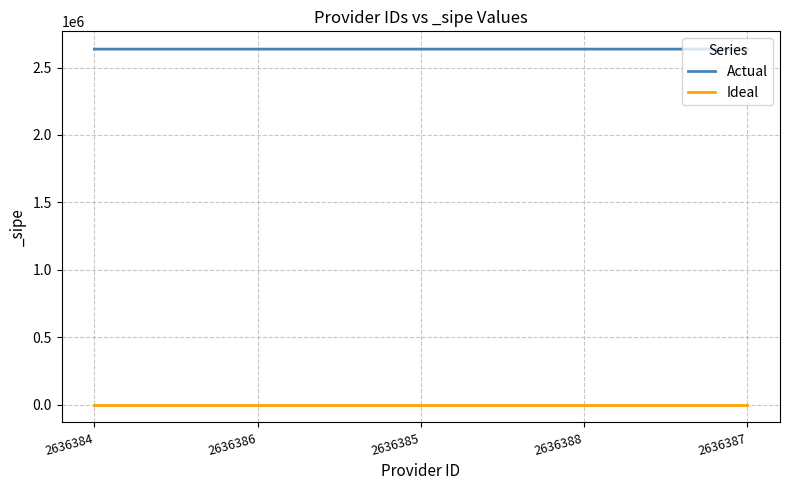

True or false: Ideal has a value of 1 at 2636388.

True